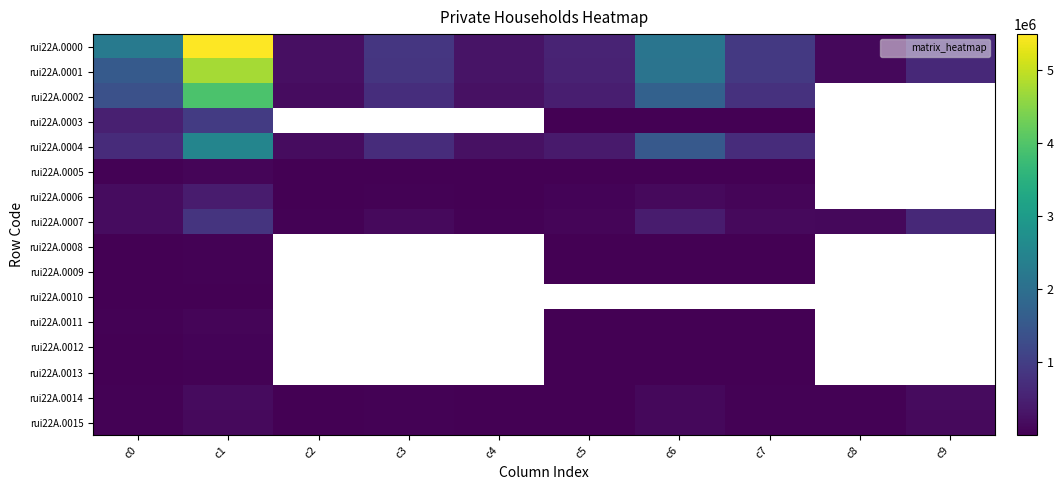

At which label does rui22A.0000 reach its peak?

c1